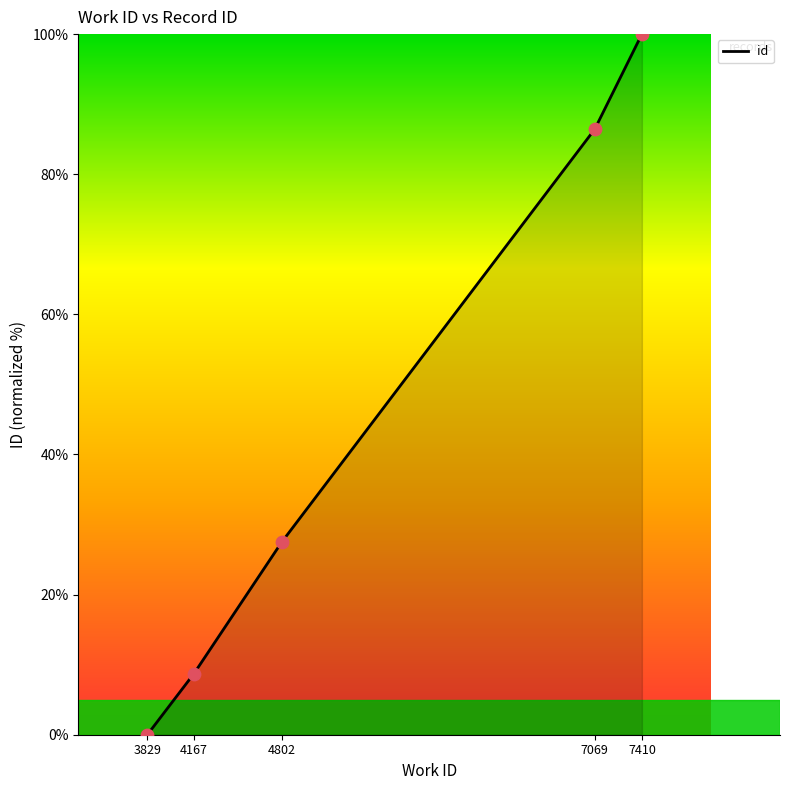

What is the change in value from 3829 to 4802?

+27.5